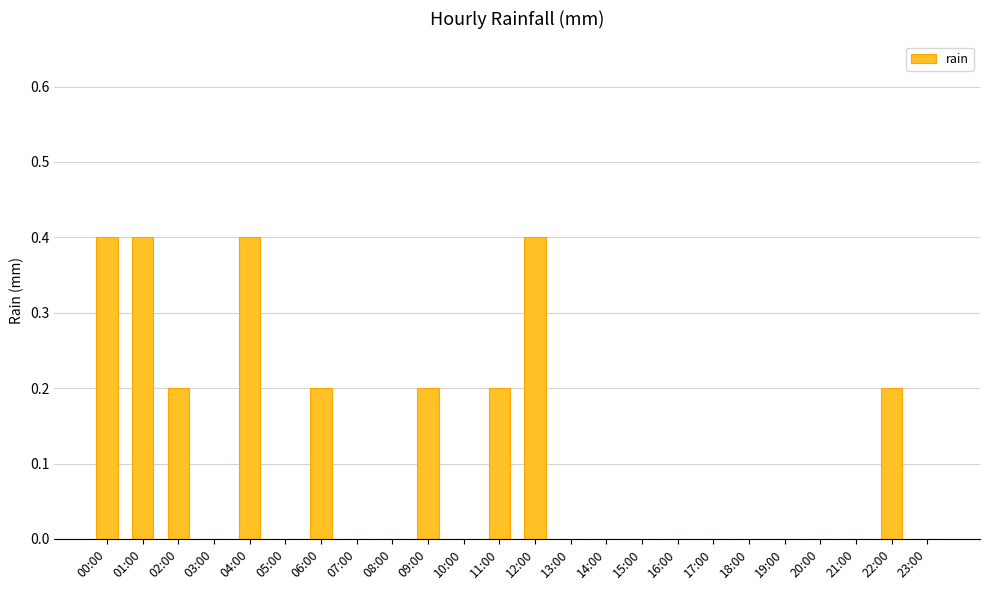

Reading right to left, extract all data points from this chart.

0.0	0.2	0.0	0.0	0.0	0.0	0.0	0.0	0.0	0.0	0.0	0.4	0.2	0.0	0.2	0.0	0.0	0.2	0.0	0.4	0.0	0.2	0.4	0.4